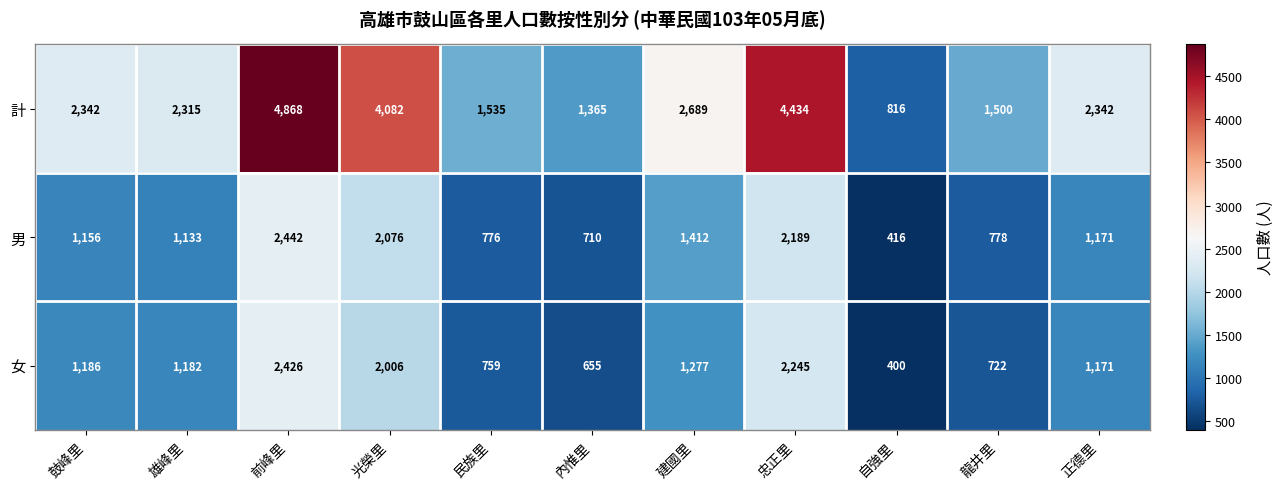

The 女 series shows 1182 at 雄峰里. True or false?

True